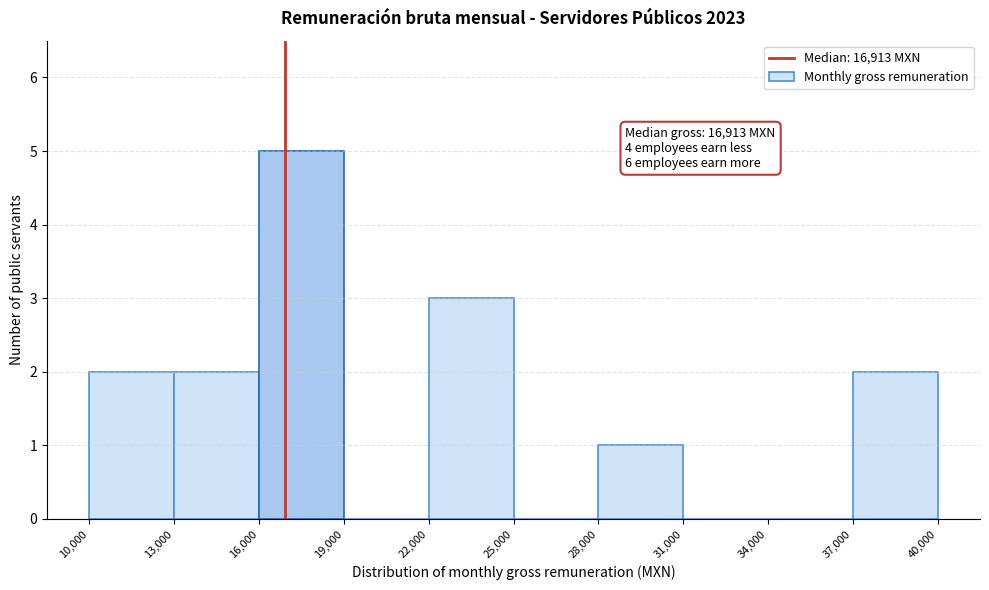

Which range on the x-axis has the tallest bar?

16,000 to 19,000